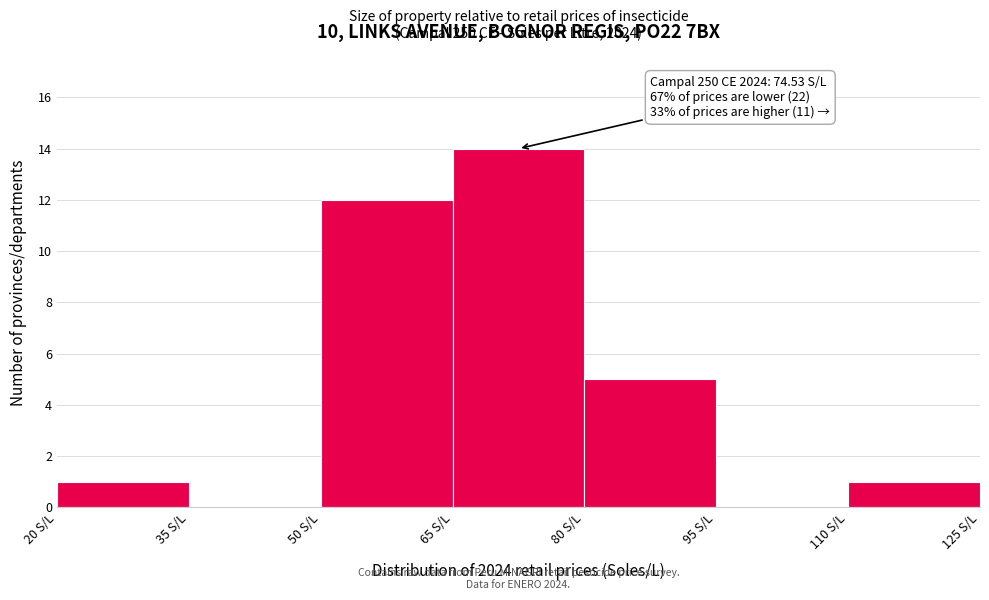

Over which range of the x-axis is the bar tallest?

65 to 80